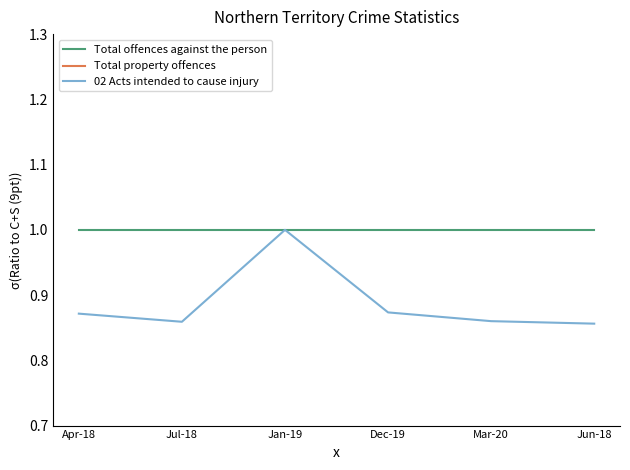

What is the sum of the Total property offences values at Jul-18 and Mar-20?

5.8